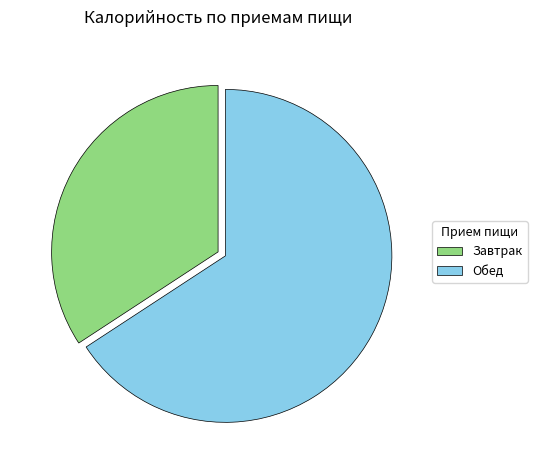

Does Обед account for over 50% of the chart?

Yes